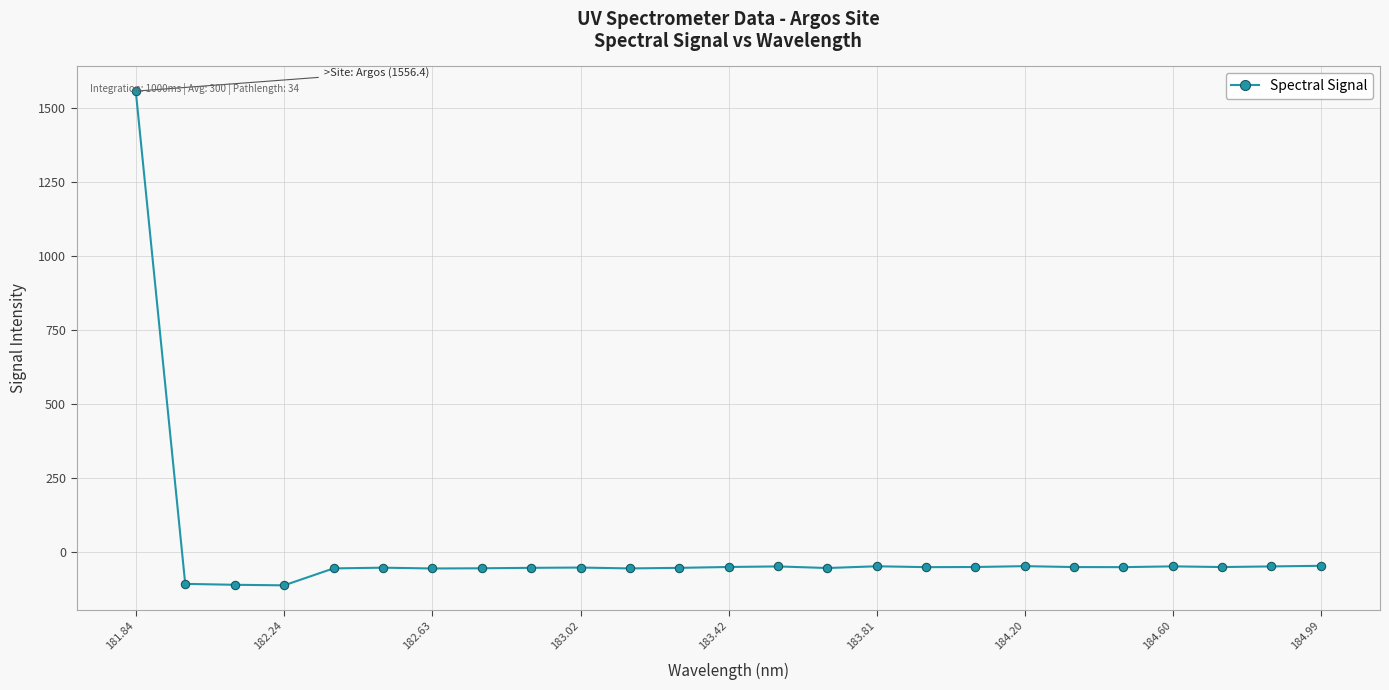

What is the value of the 7th point from the left?

-57.1